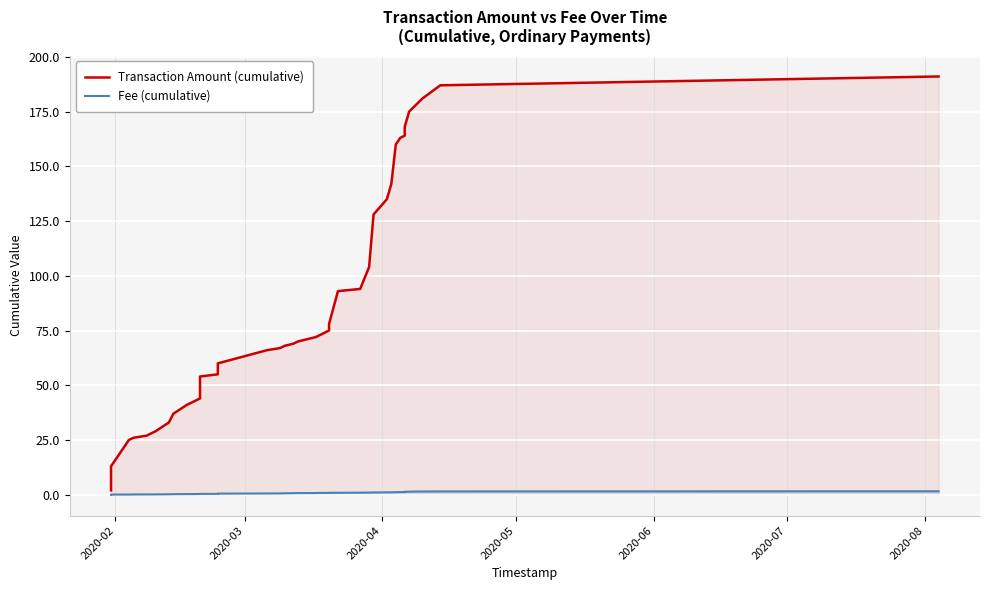

Is the value of Transaction Amount (cumulative) at 33 greater than the value of Fee (cumulative) at 2020-05?

Yes